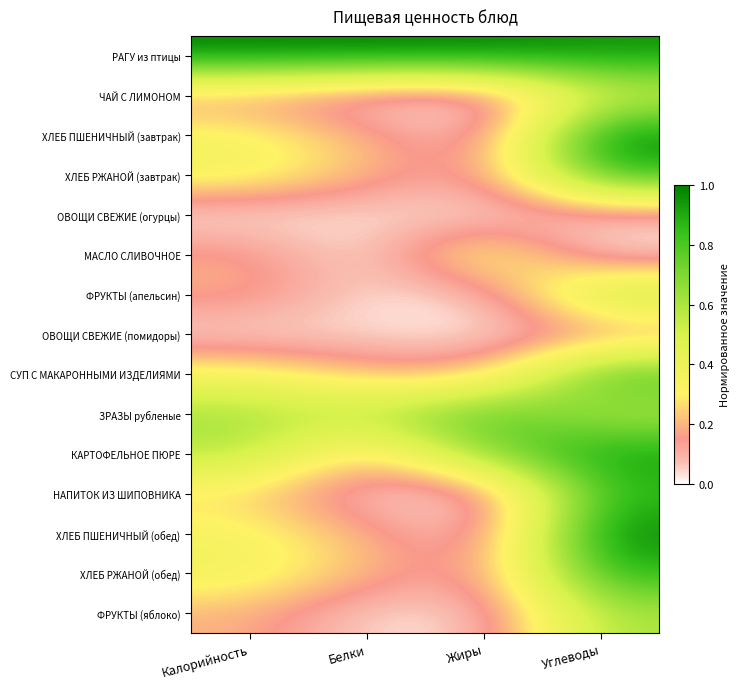

What is the total value across all series at Жиры?

3.5